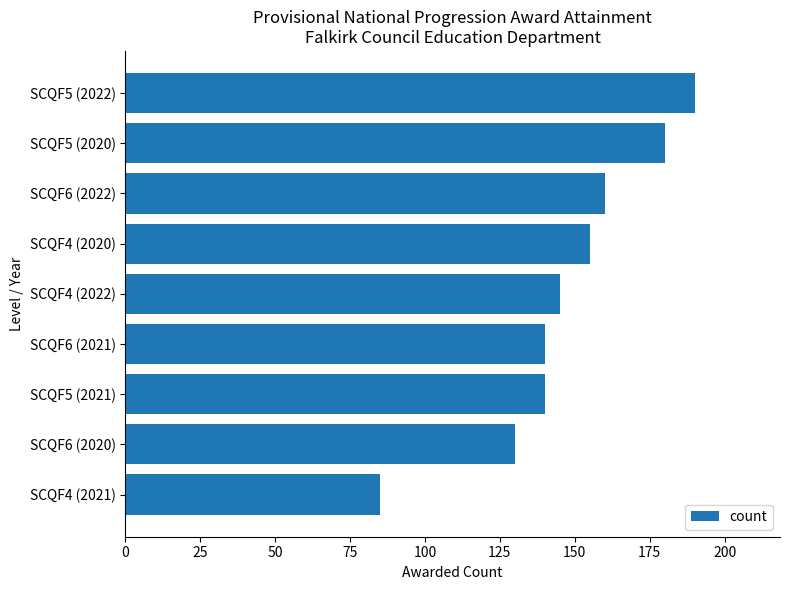

Which label corresponds to the smallest value in the chart?

SCQF4 (2021)